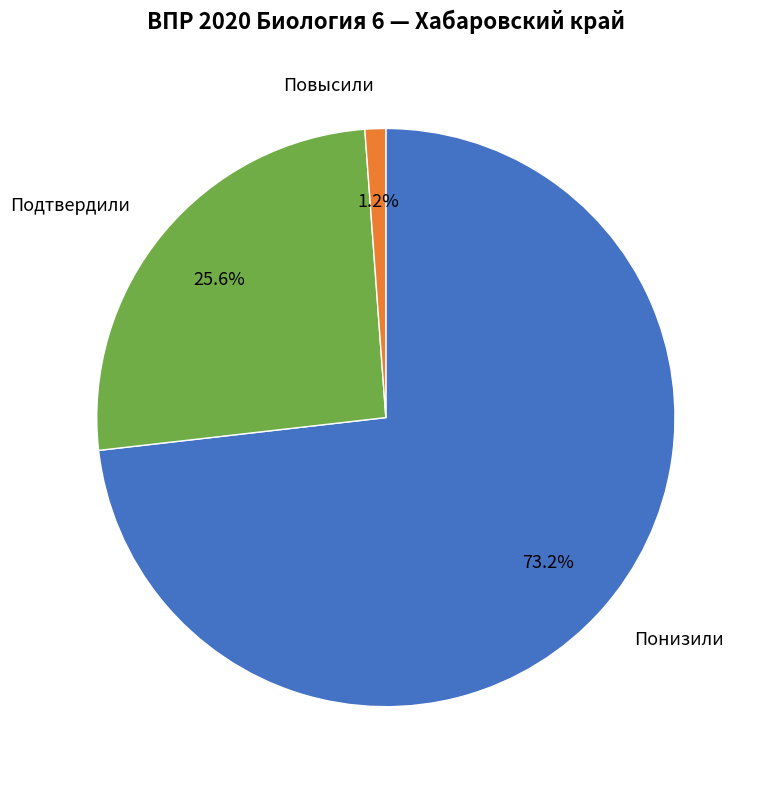

Is there any slice that represents more than half of the pie?

Yes